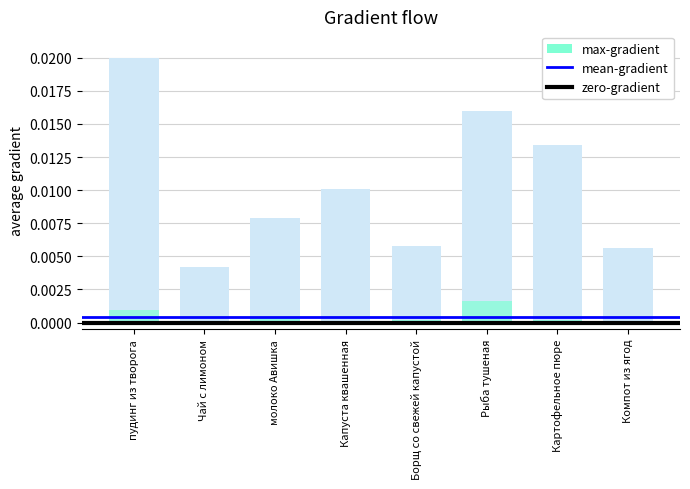

At Компот из ягод, list the series in order from smallest to largest.

mean-gradient, max-gradient